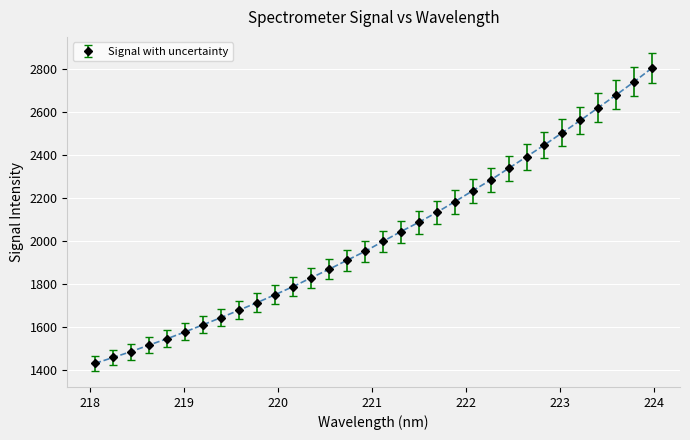

What is the sum of all values?

64801.2